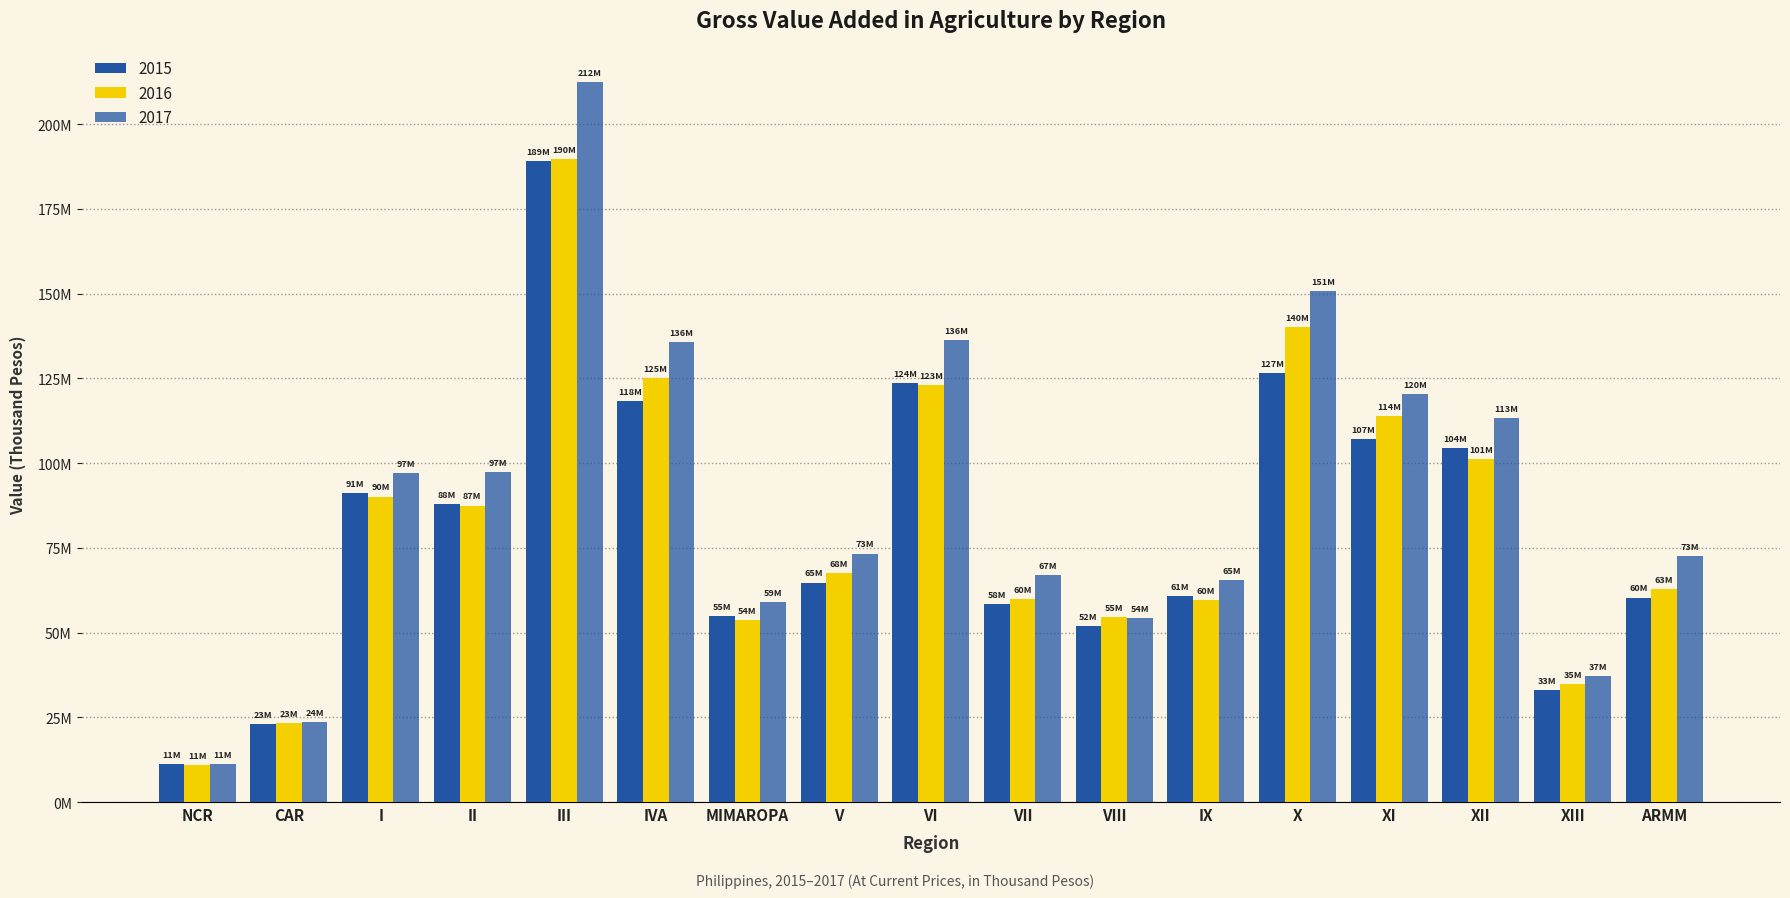

What is the lowest value of the 2017 series?

11199868.5